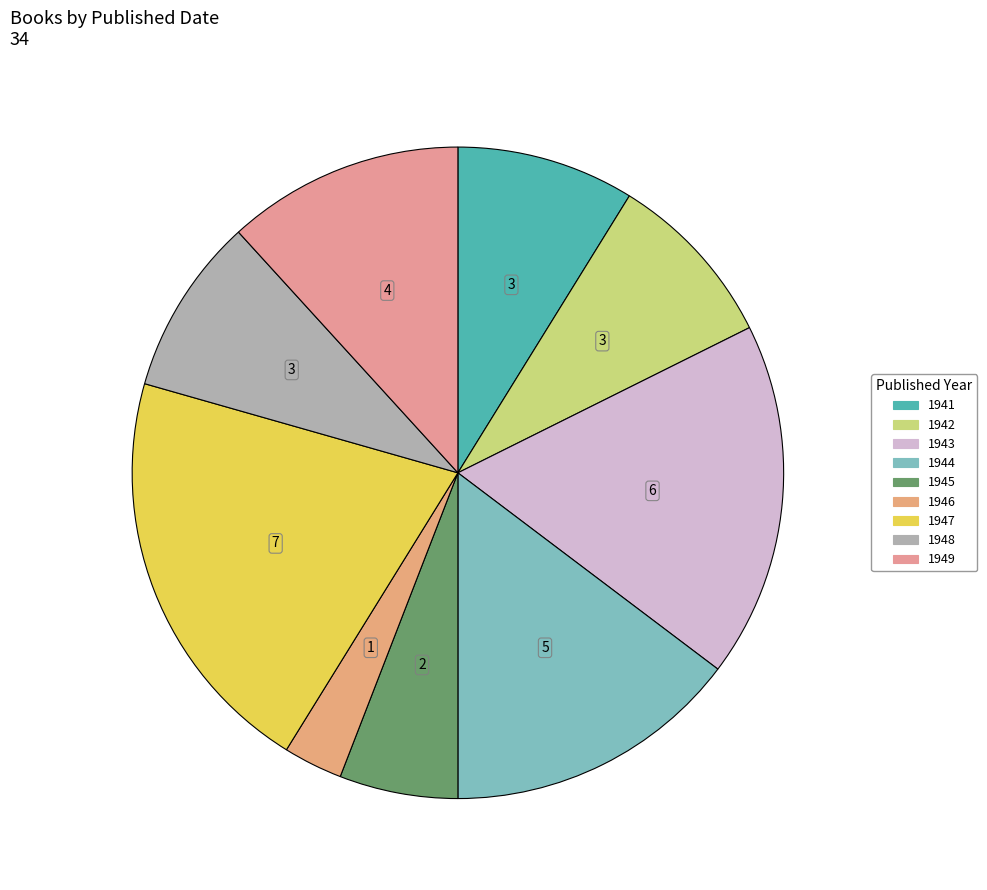

What percentage is the 1943 slice, to the nearest percent?

18%